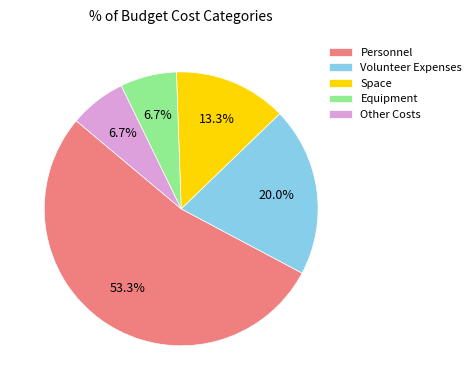

What is the ratio of the value at Volunteer Expenses to the value at Other Costs?

3.0